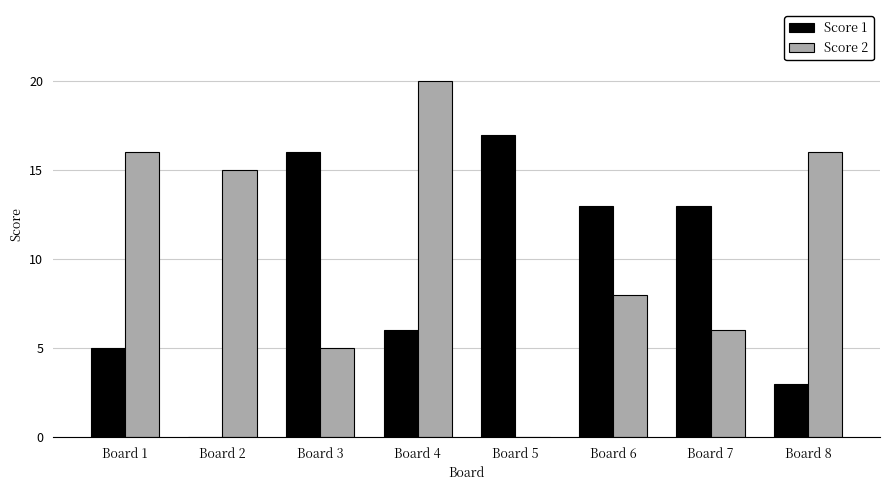

Reading left to right, extract all data points from this chart.

Score 1: 5	0	16	6	17	13	13	3
Score 2: 16	15	5	20	0	8	6	16